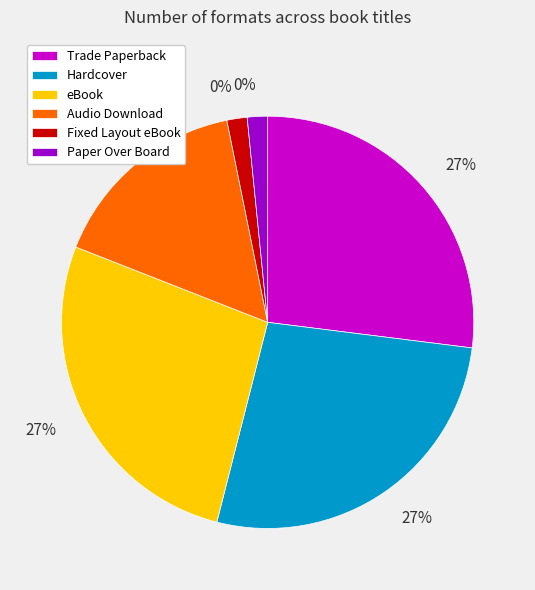

To the nearest percent, what percentage of the pie is Hardcover?

27%